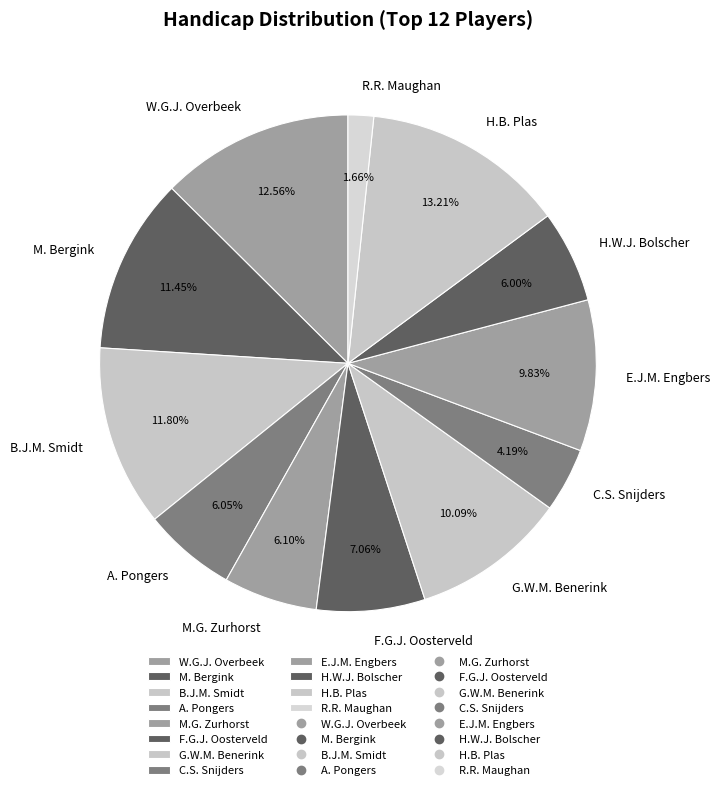

To the nearest percent, what portion does H.W.J. Bolscher represent?

6%